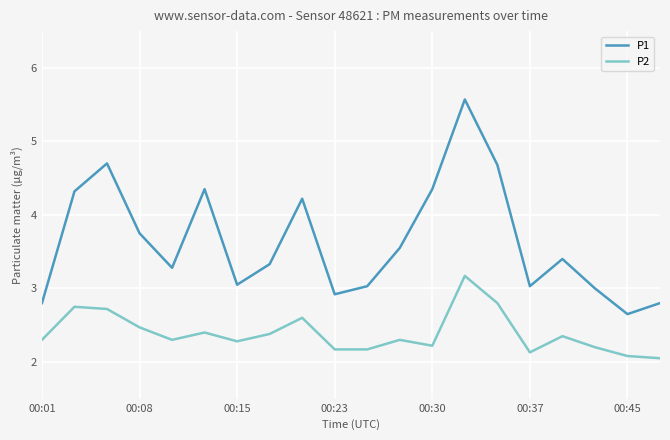

Which series has the widest spread of values?

P1